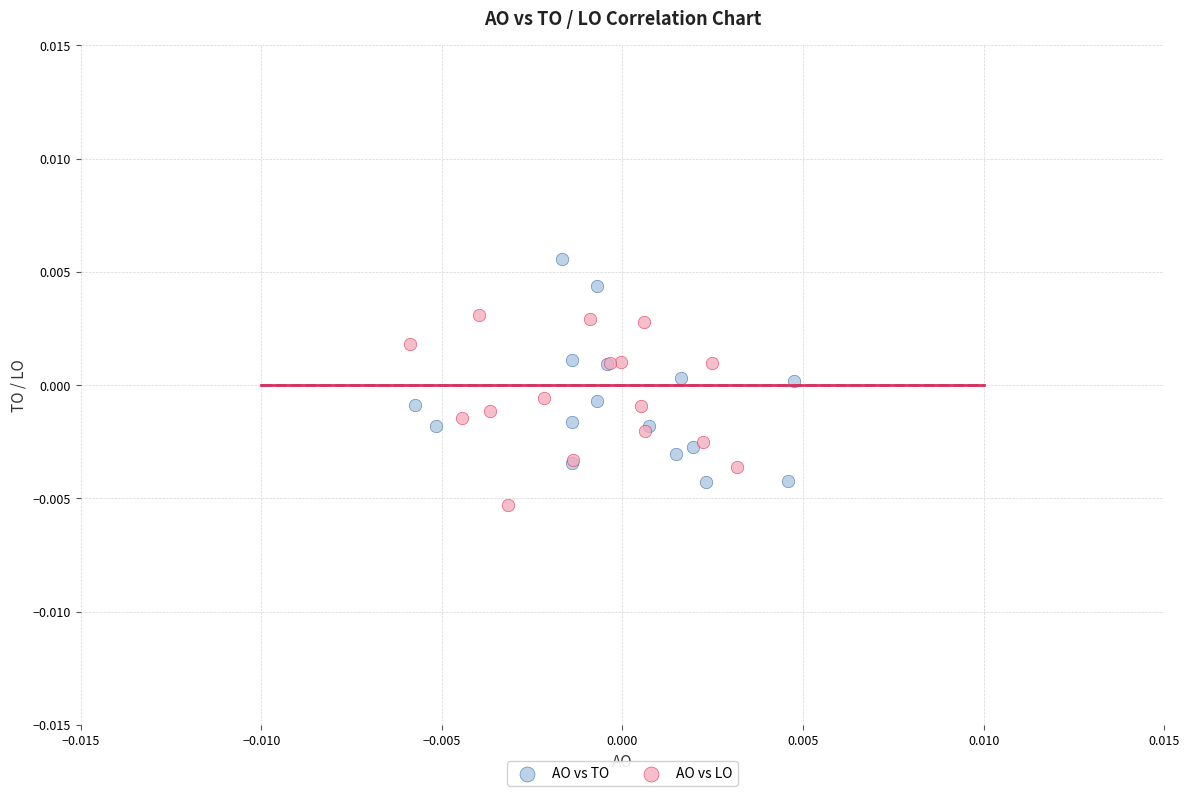

What are all the series names shown in the legend?

AO vs TO, AO vs LO